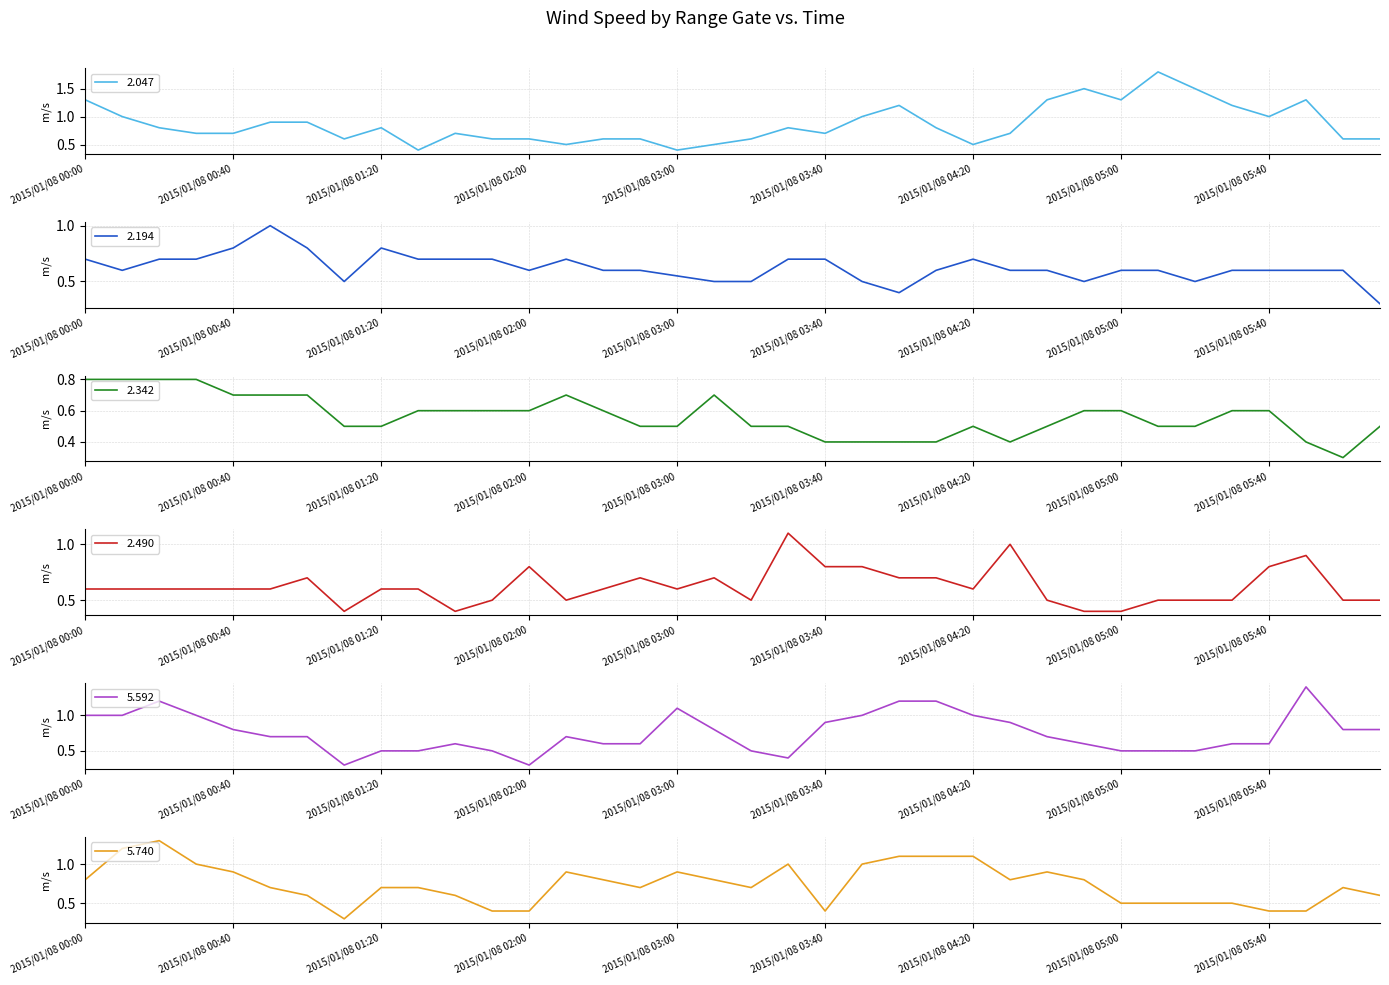

True or false: 2.342 has a value of 0.5 at 2015/01/08 03:00.

True